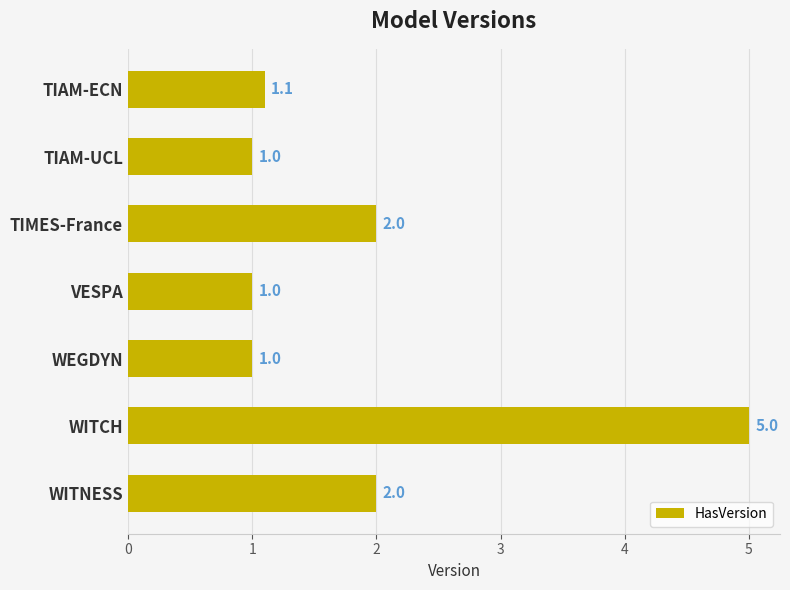

What is the difference between the maximum and minimum values?

4.0